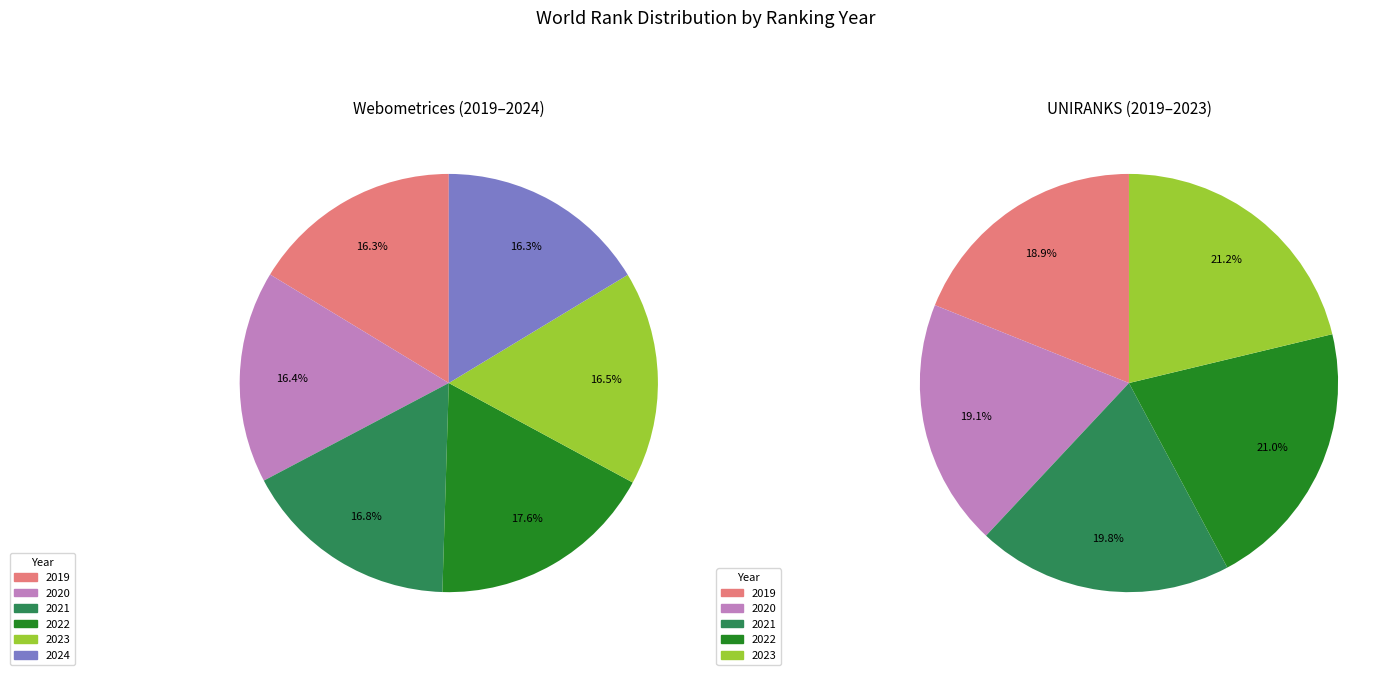

Which category has the smallest portion of the pie?

2024